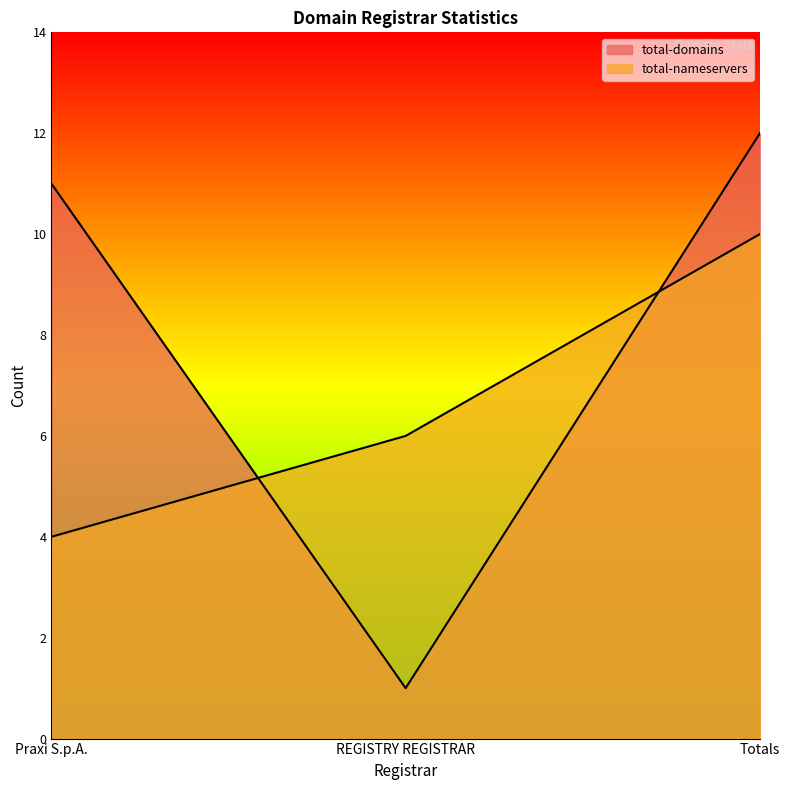

List the series in order of their peak value, lowest first.

total-nameservers, total-domains